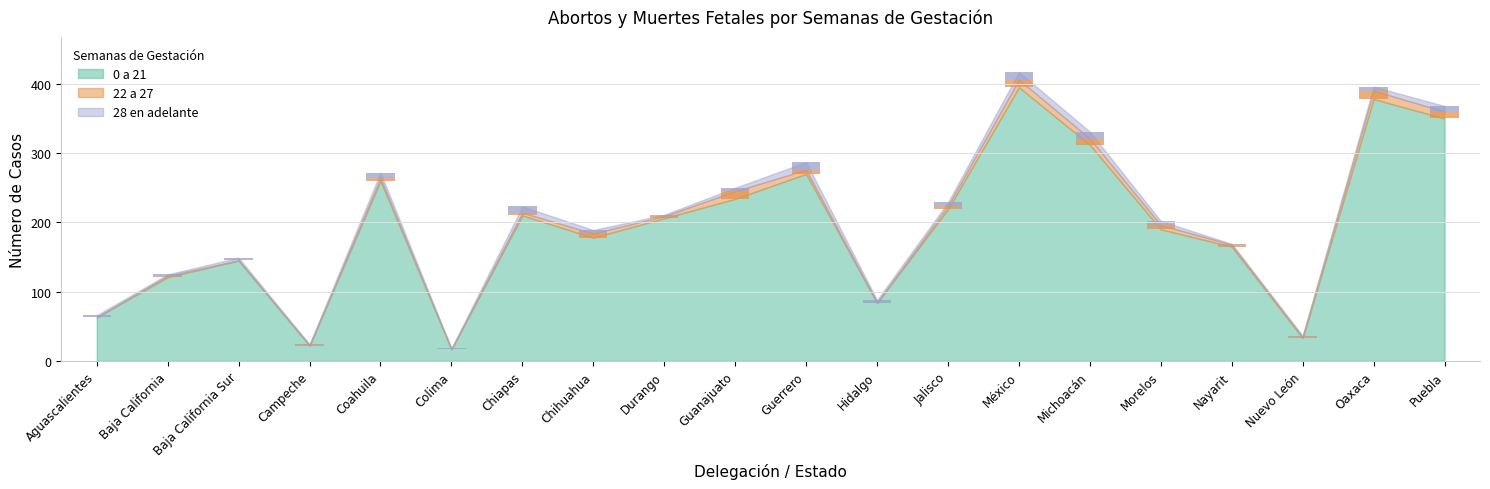

List the labels in order of 28 en adelante value, largest first.

Guerrero, México, Michoacán, Chiapas, Coahuila, Puebla, Morelos, Oaxaca, Chihuahua, Guanajuato, Jalisco, Baja California Sur, Hidalgo, Aguascalientes, Baja California, Durango, Campeche, Colima, Nayarit, Nuevo León